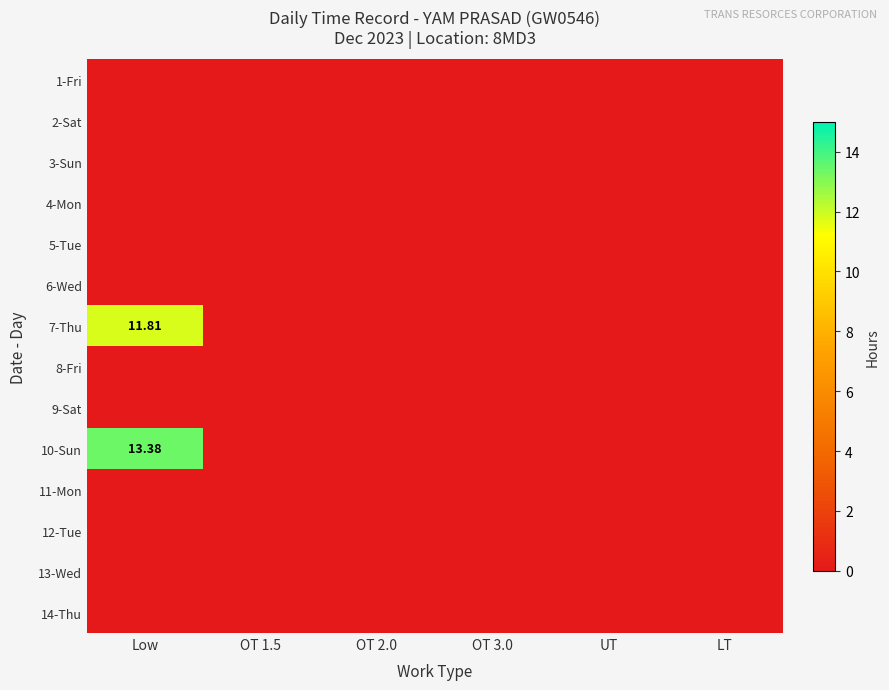

How many data points does each series have?

6